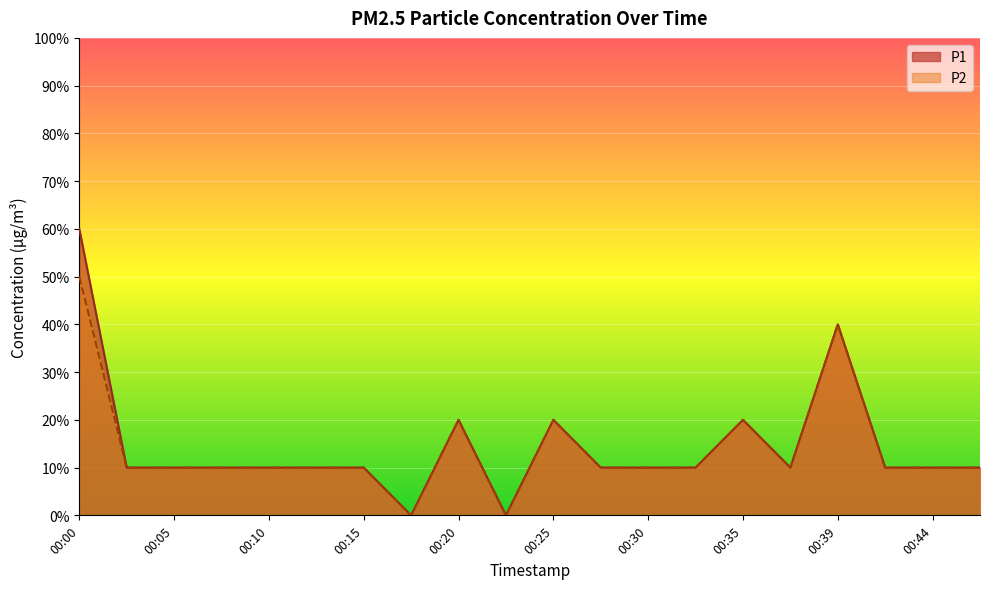

How many values in P2 are above zero?

18